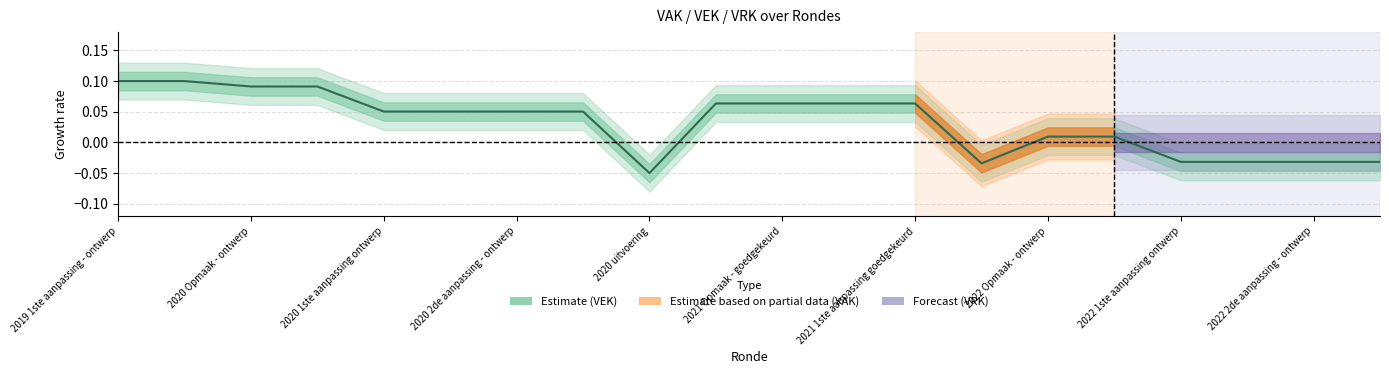

At which label does the data first exceed 0?

2019 1ste aanpassing - ontwerp